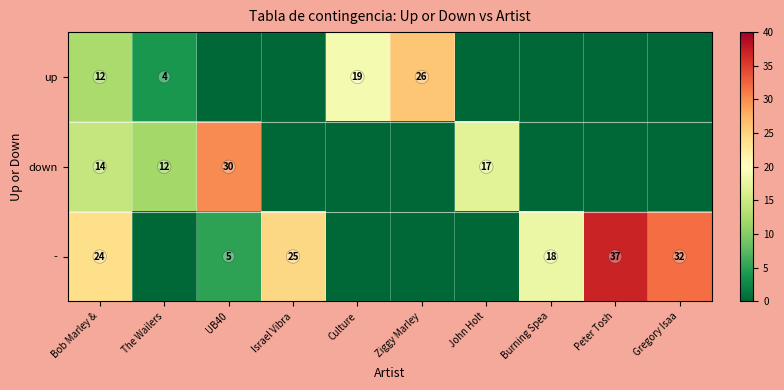

What is the difference between the highest and lowest values at Bob Marley &?

12